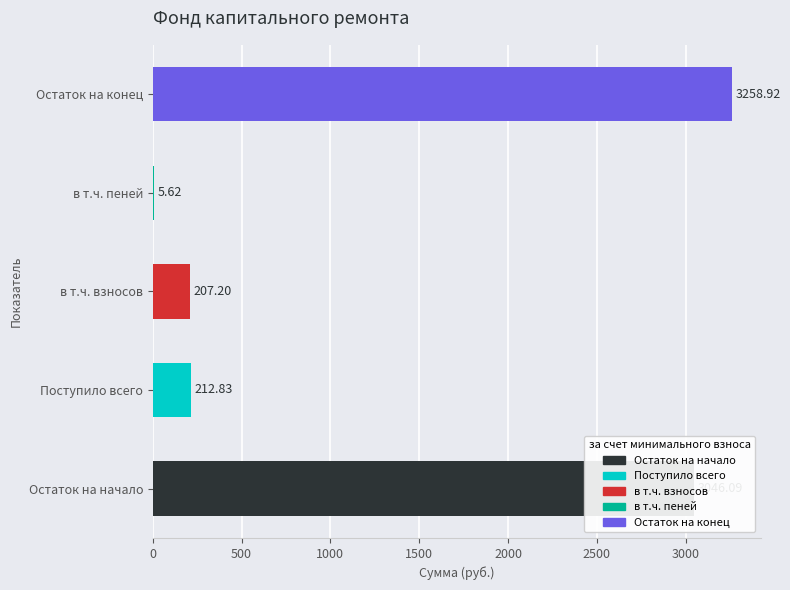

What is the change in value from Остаток на начало to Остаток на конец?

+212.8